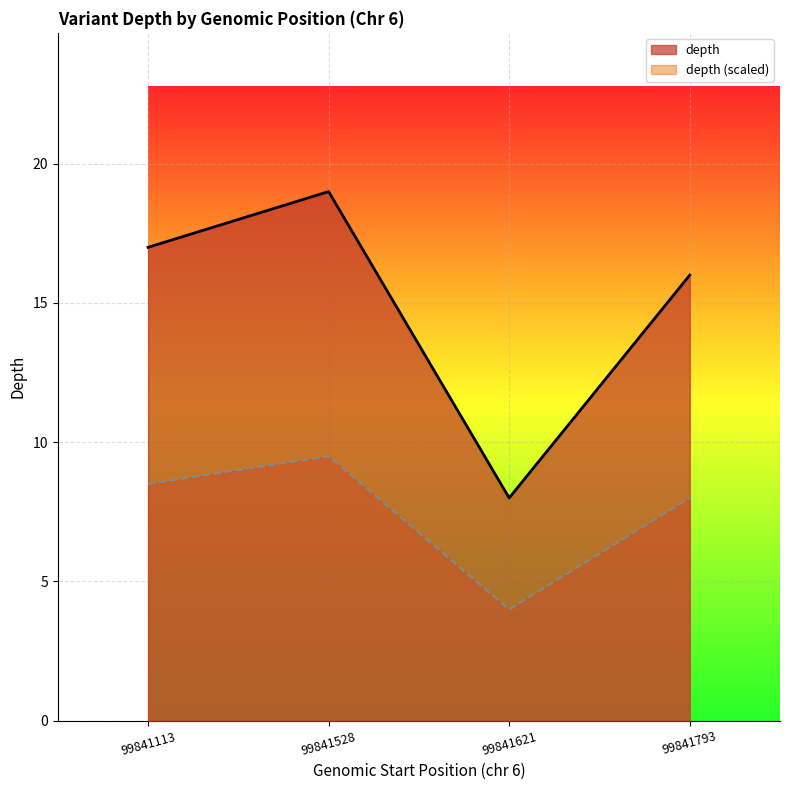

How many lines are shown in the chart?

2